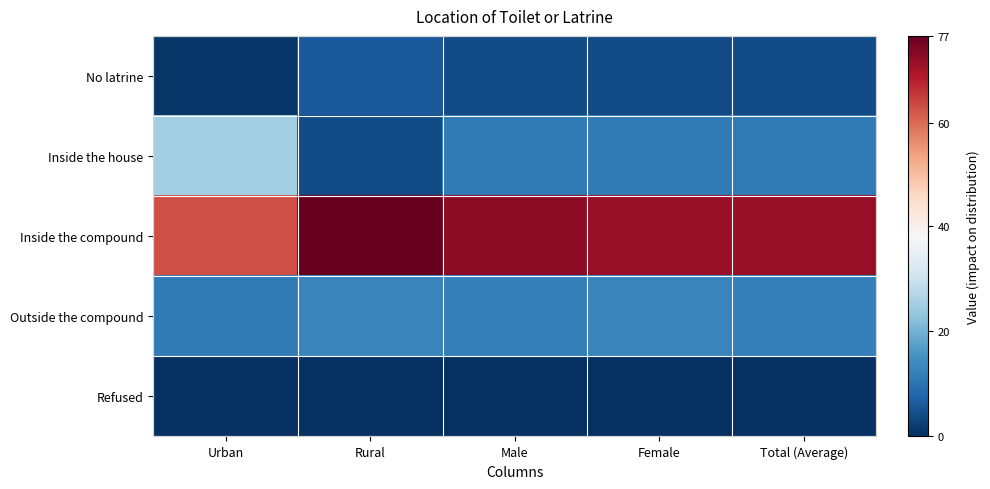

Reading right to left, what are all the values shown in this chart?

No latrine: Total (Average)=4	Female=4	Male=4	Rural=6	Urban=1
Inside the house: Total (Average)=11	Female=11	Male=11	Rural=4	Urban=25
Inside the compound: Total (Average)=72	Female=72	Male=73	Rural=77	Urban=63
Outside the compound: Total (Average)=12	Female=13	Male=12	Rural=13	Urban=11
Refused: Total (Average)=0	Female=0	Male=0	Rural=0	Urban=0